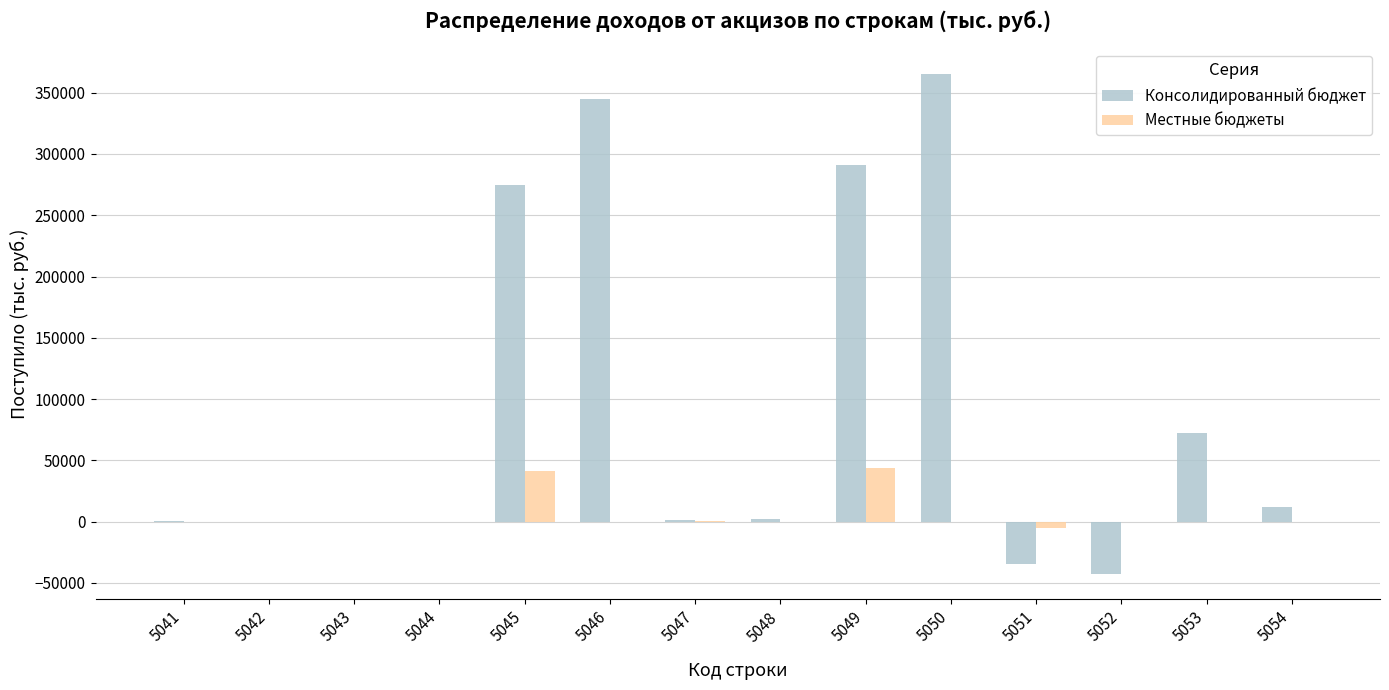

Between 5045 and 5047, which series saw the biggest shift?

Консолидированный бюджет